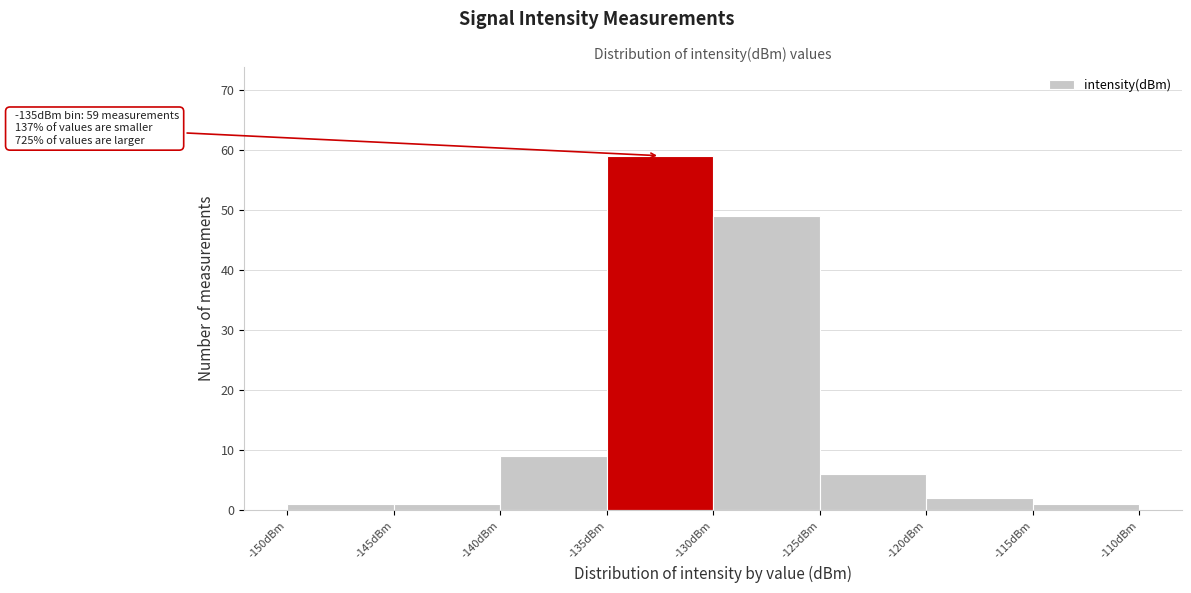

Over which range of the x-axis is the bar tallest?

-135 to -130